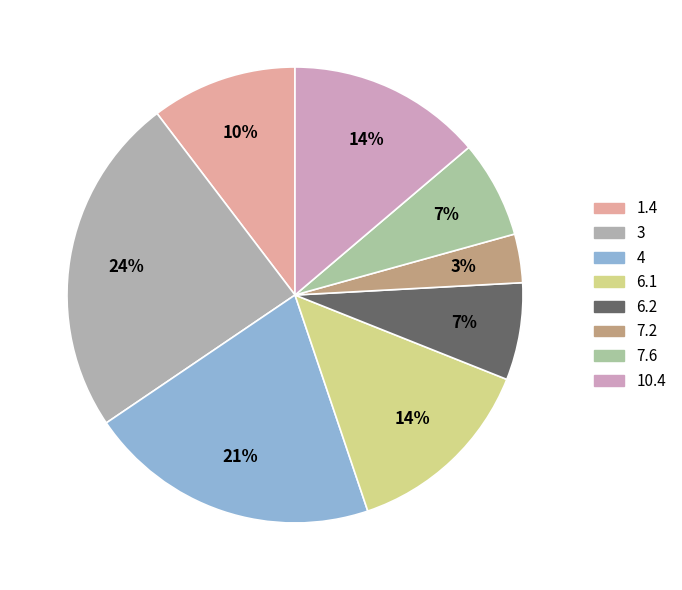

To the nearest percent, what is the average slice percentage?

12%